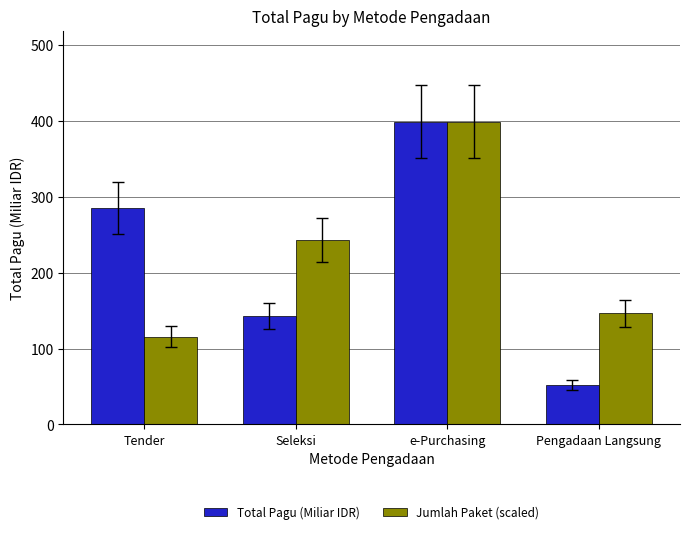

True or false: Jumlah Paket (scaled) has a value of 242.8 at Seleksi.

True